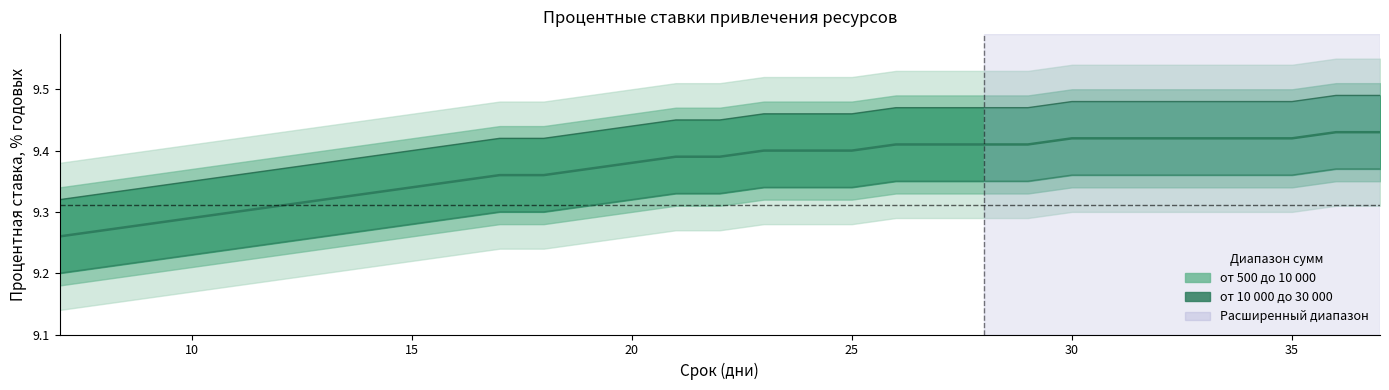

Which series has the widest spread of values?

от 500 до 10 000